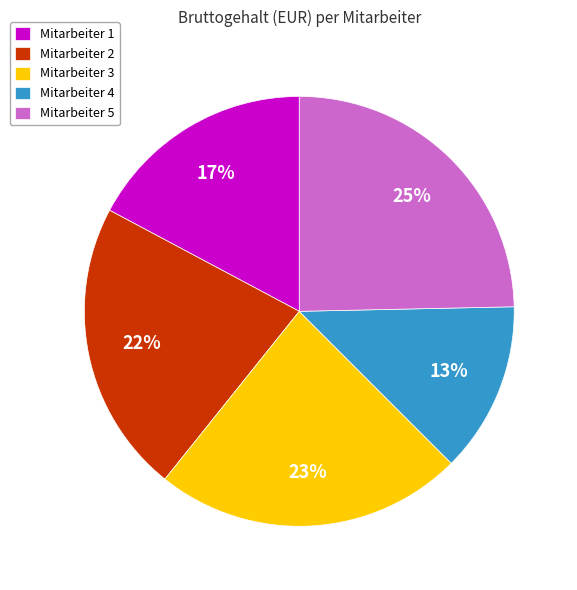

To the nearest percent, what is the difference between the Mitarbeiter 5 and Mitarbeiter 4 slice percentages?

12%